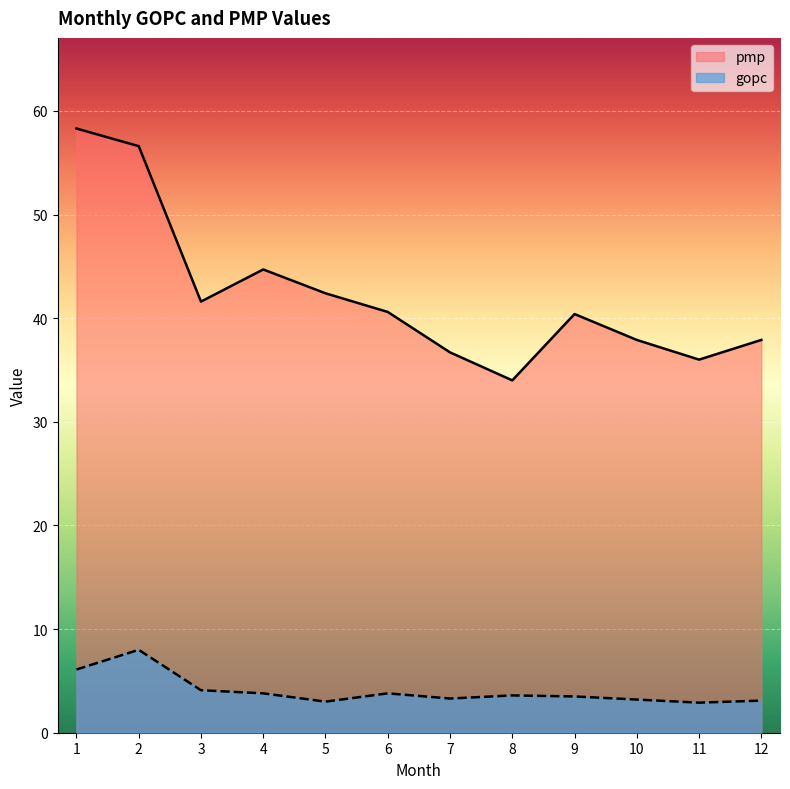

Which series has the largest total across all categories?

pmp